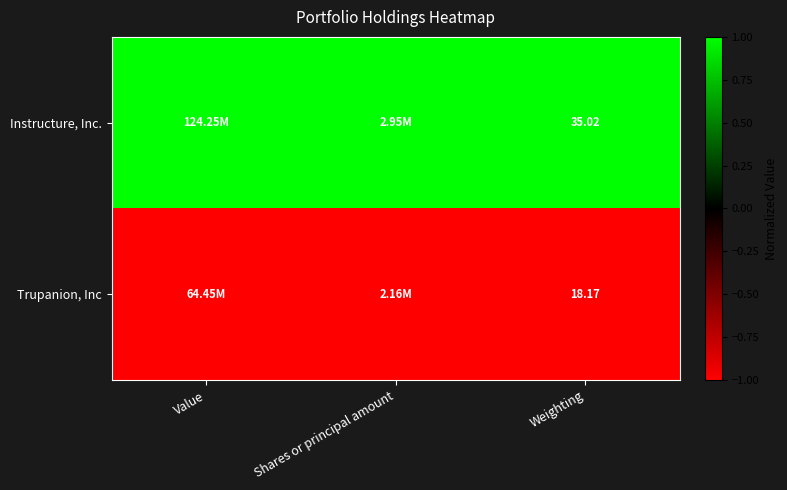

Which series has the largest range (max minus min)?

Instructure, Inc.